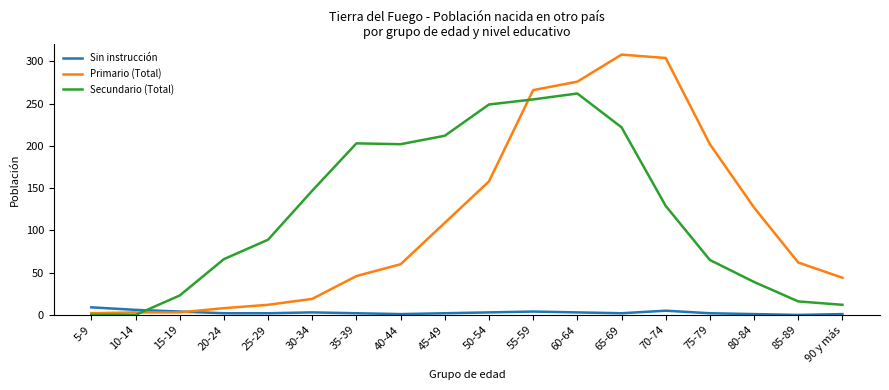

What are all the series names shown in the legend?

Sin instrucción, Primario (Total), Secundario (Total)